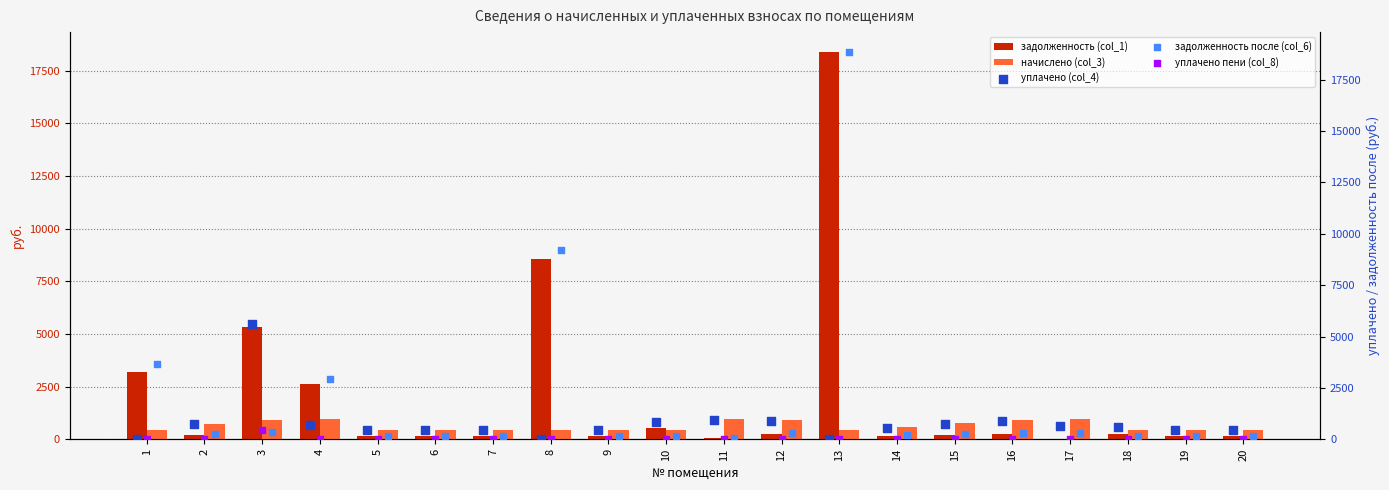

At how many categories does at least one series exceed 17130?

1